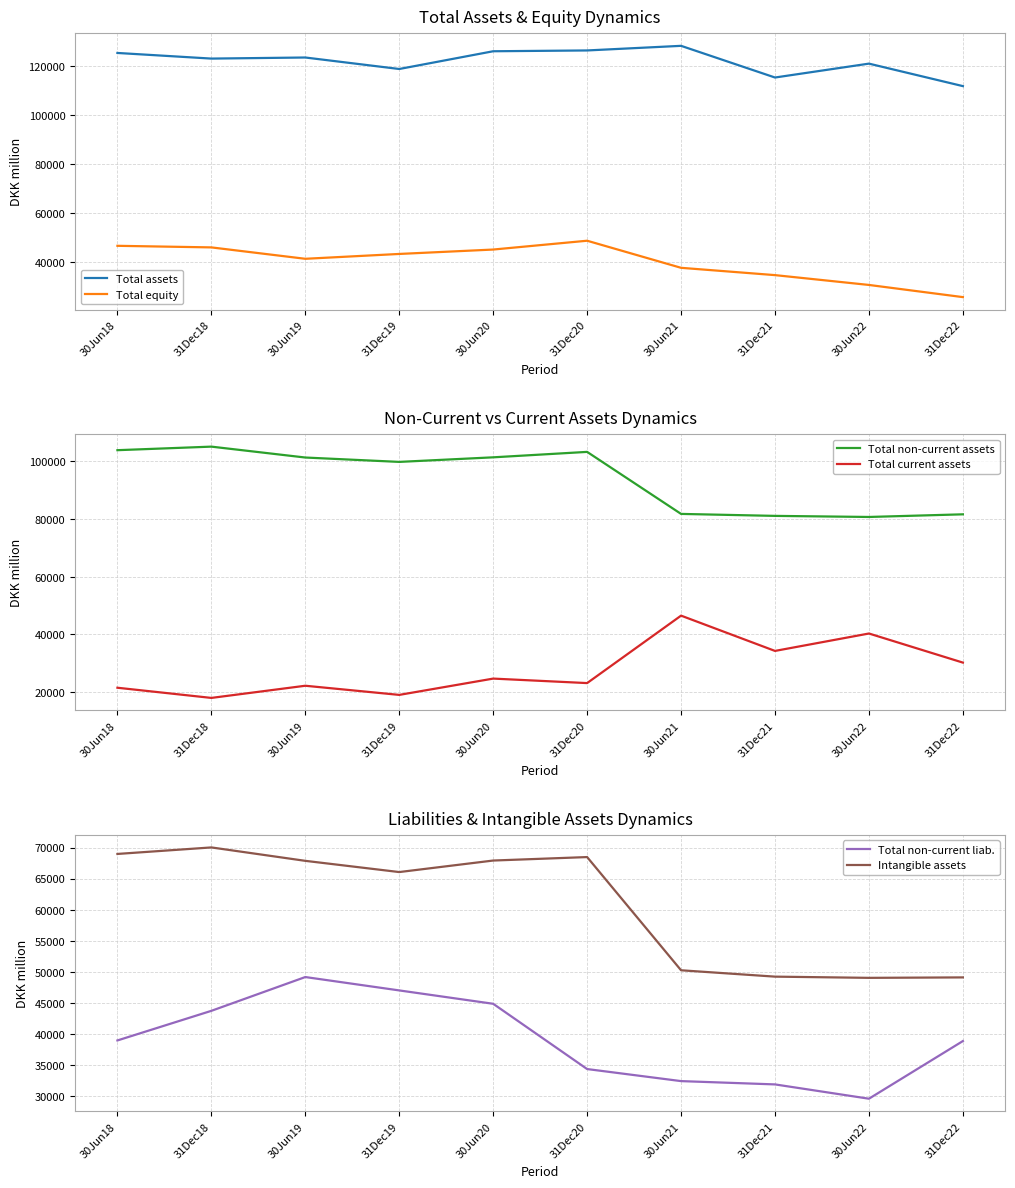

What is the difference between the Total assets values at 31Dec20 and 30Jun22?

5377